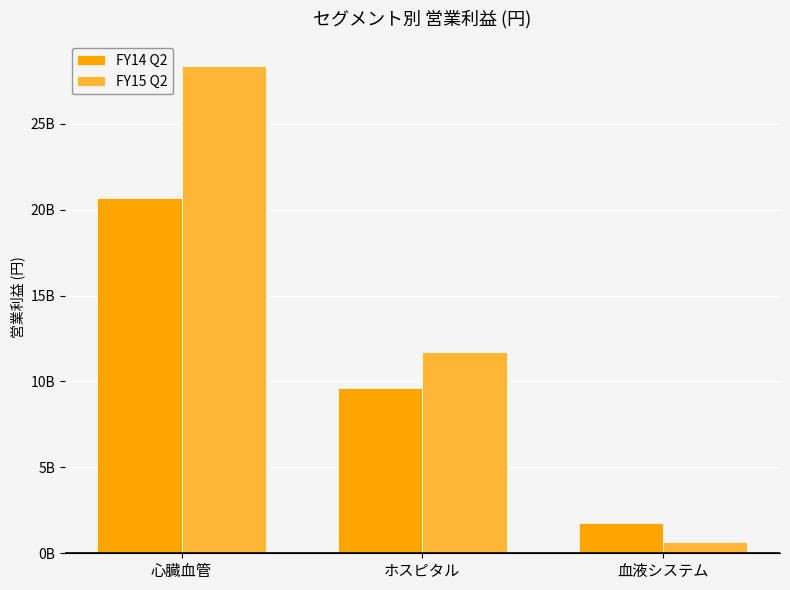

At which category is the sum across all series the highest?

心臓血管